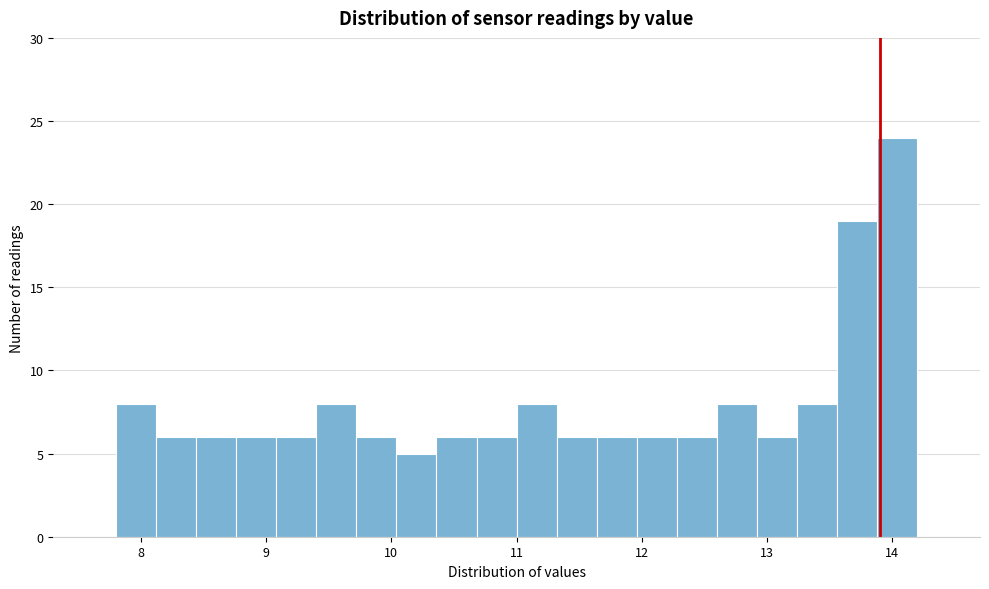

Read against the x-axis, roughly where is the centre of the tallest bar?

14.0